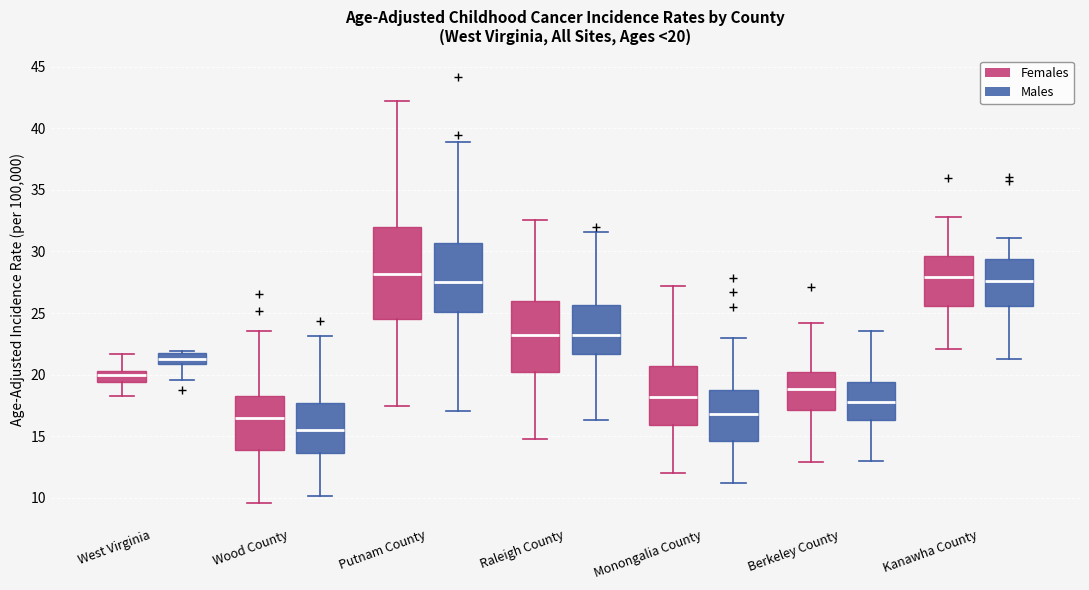

Which box is the tallest, from its lower edge to its upper edge?

Putnam County (Females)